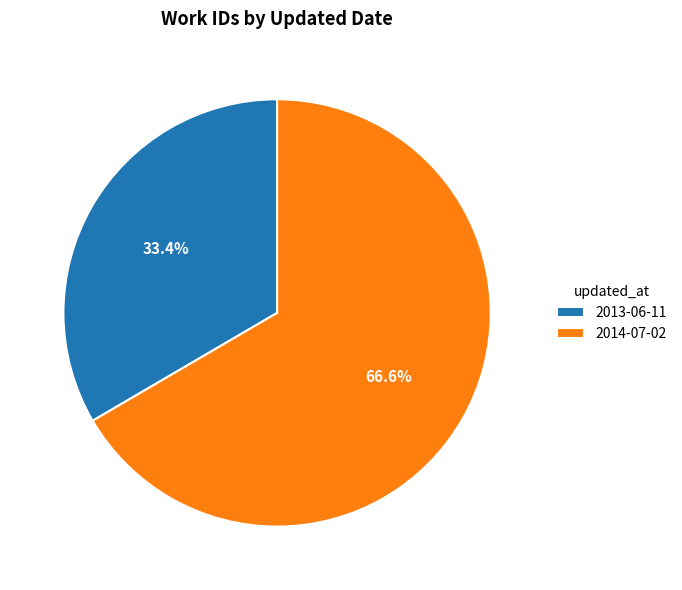

Which slice is the largest?

2014-07-02